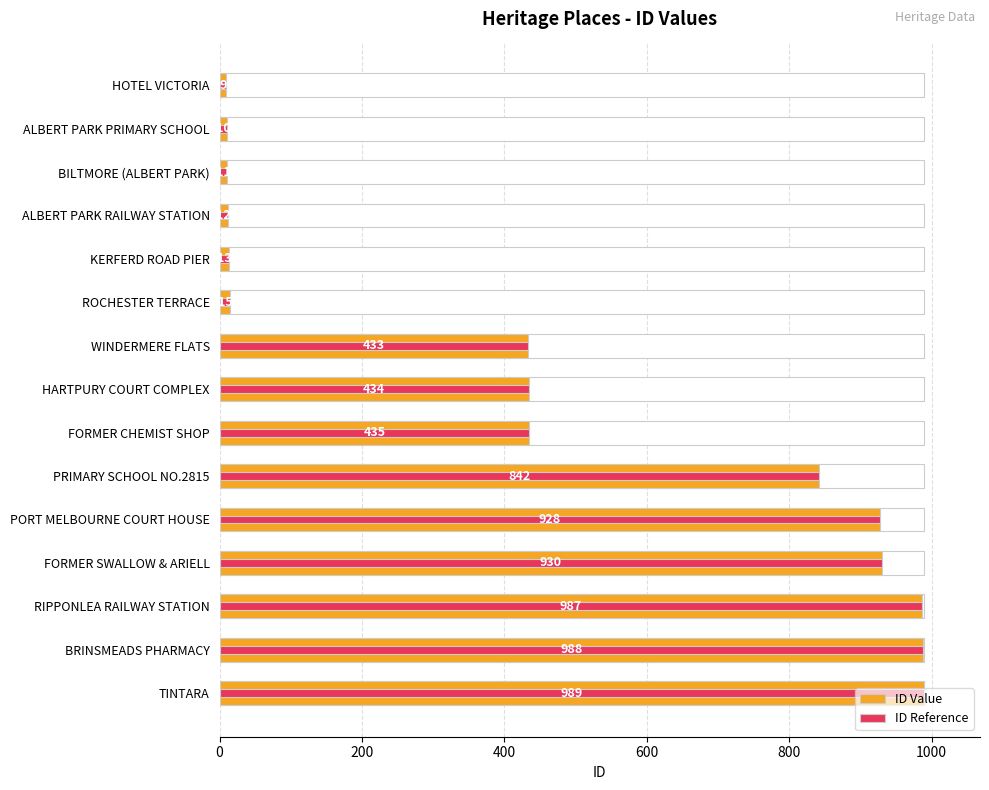

How many groups of bars are there?

15